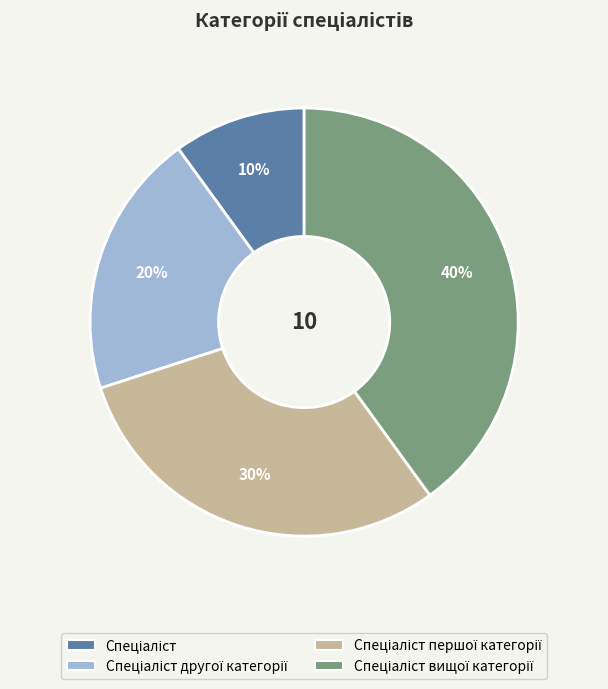

How many slices are in this pie chart?

4